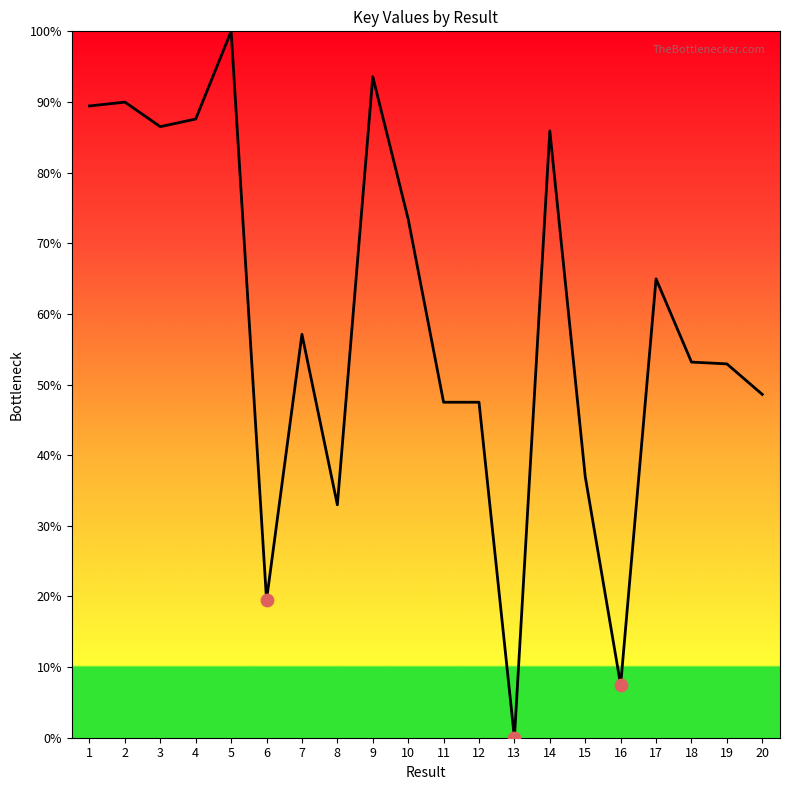

What is the change in value from 4 to 19?

-34.7